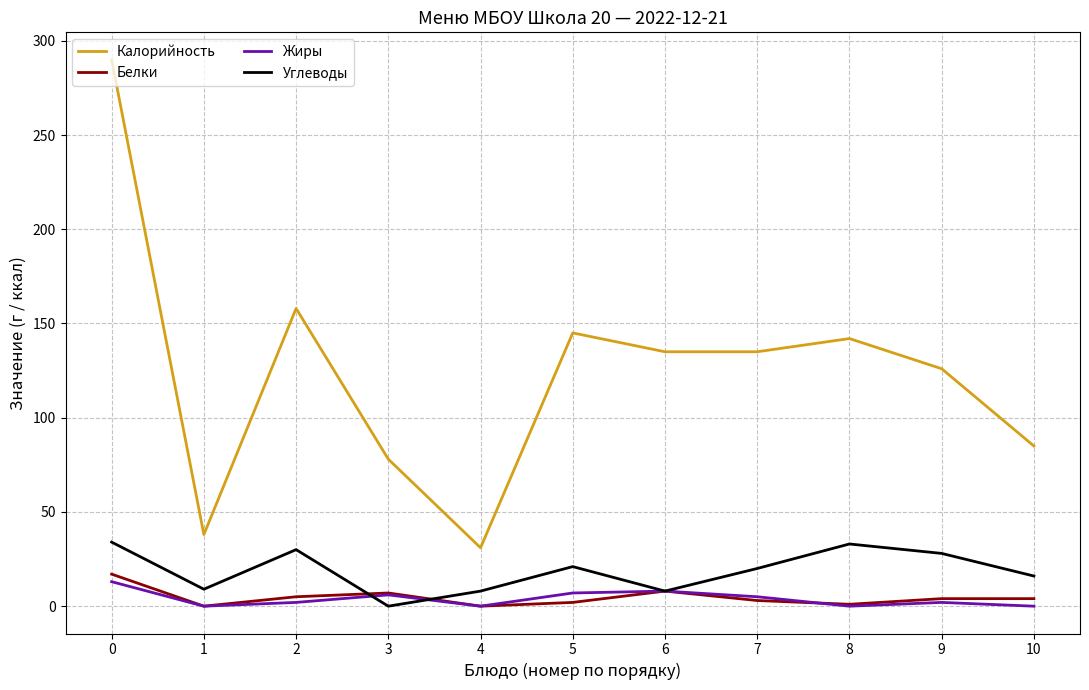

Which series has the largest total across all categories?

Калорийность